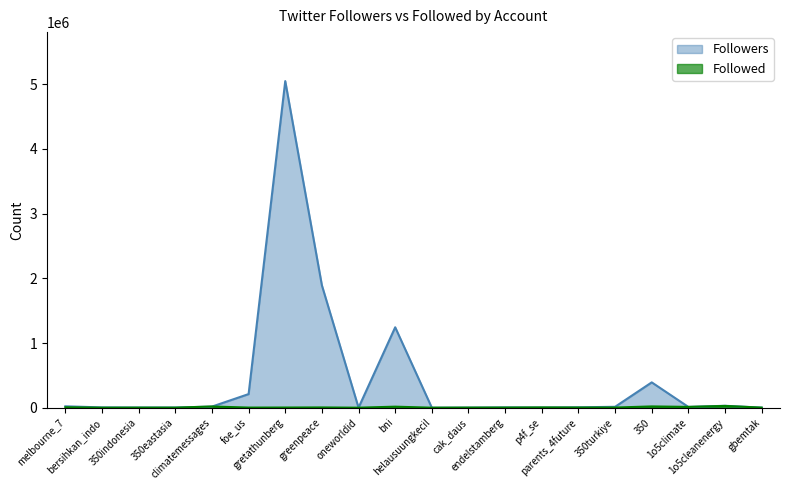

Between foe_us and cak_daus, which series saw the biggest shift?

Followers